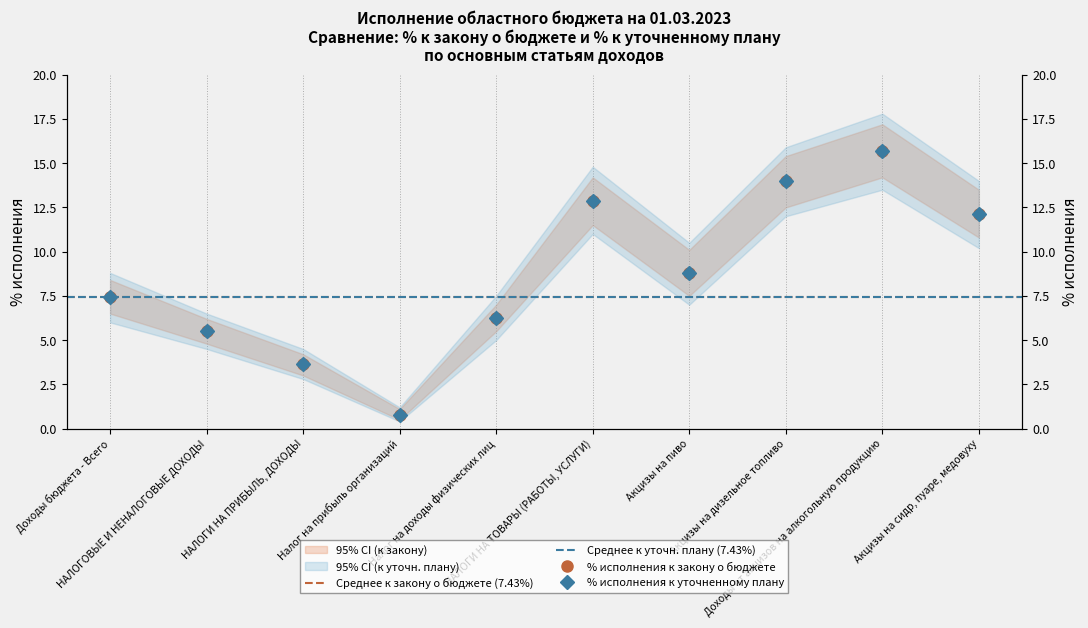

True or false: % исполнения к закону о бюджете and % исполнения к уточненному плану intersect in this chart.

False